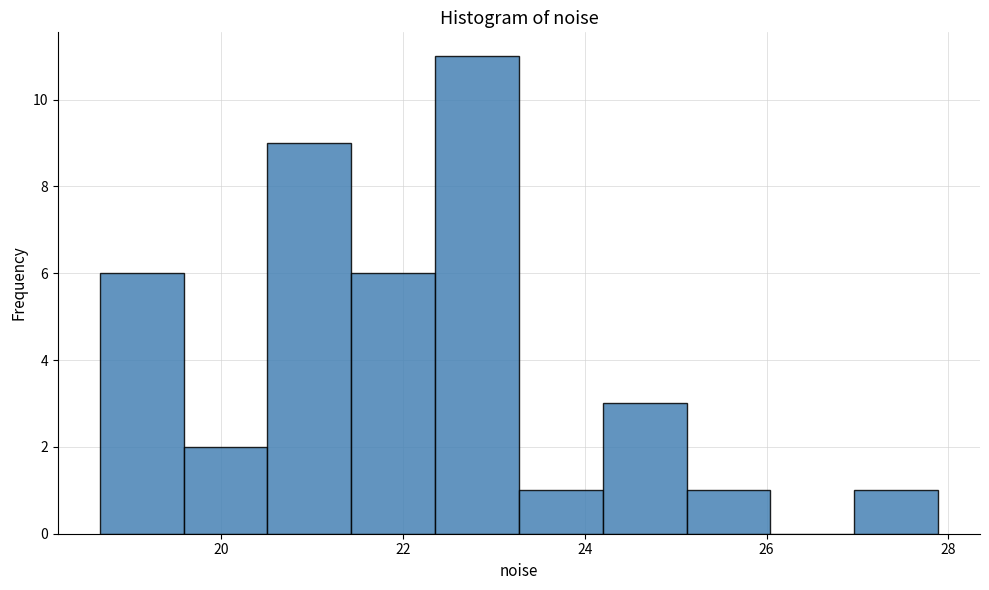

Over which range of the x-axis is the bar tallest?

22.4 to 23.2